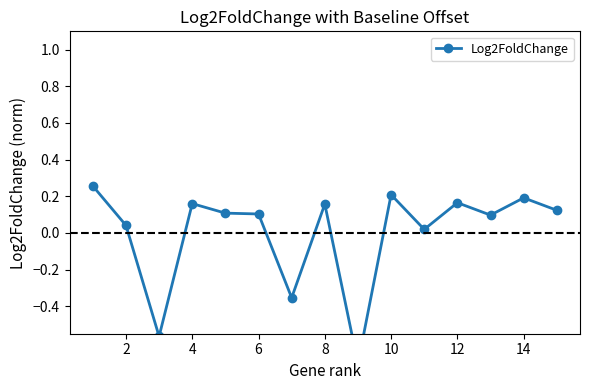

Is it true that the value at 16 is -0.4?

False